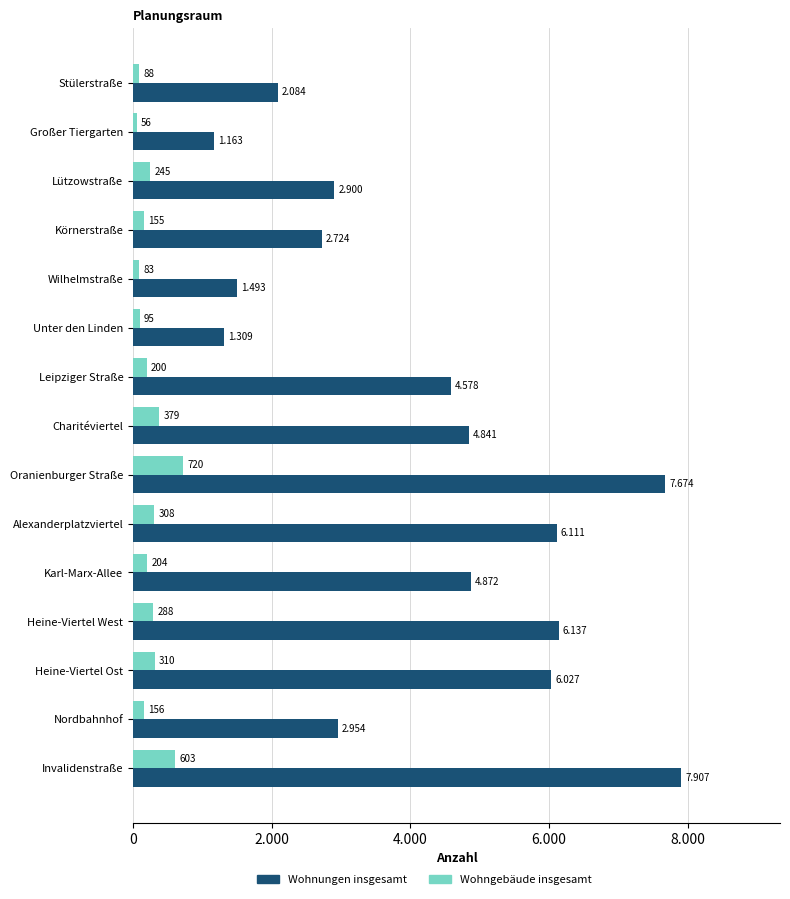

What are all the series names shown in the legend?

Wohnungen insgesamt, Wohngebäude insgesamt